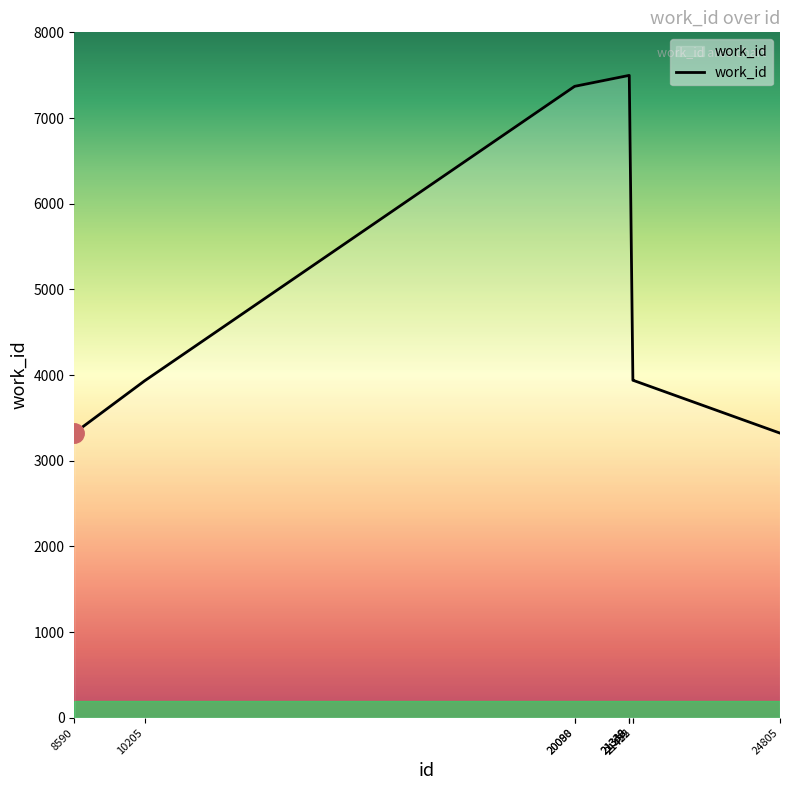

What is the difference between the maximum and minimum values?

4175